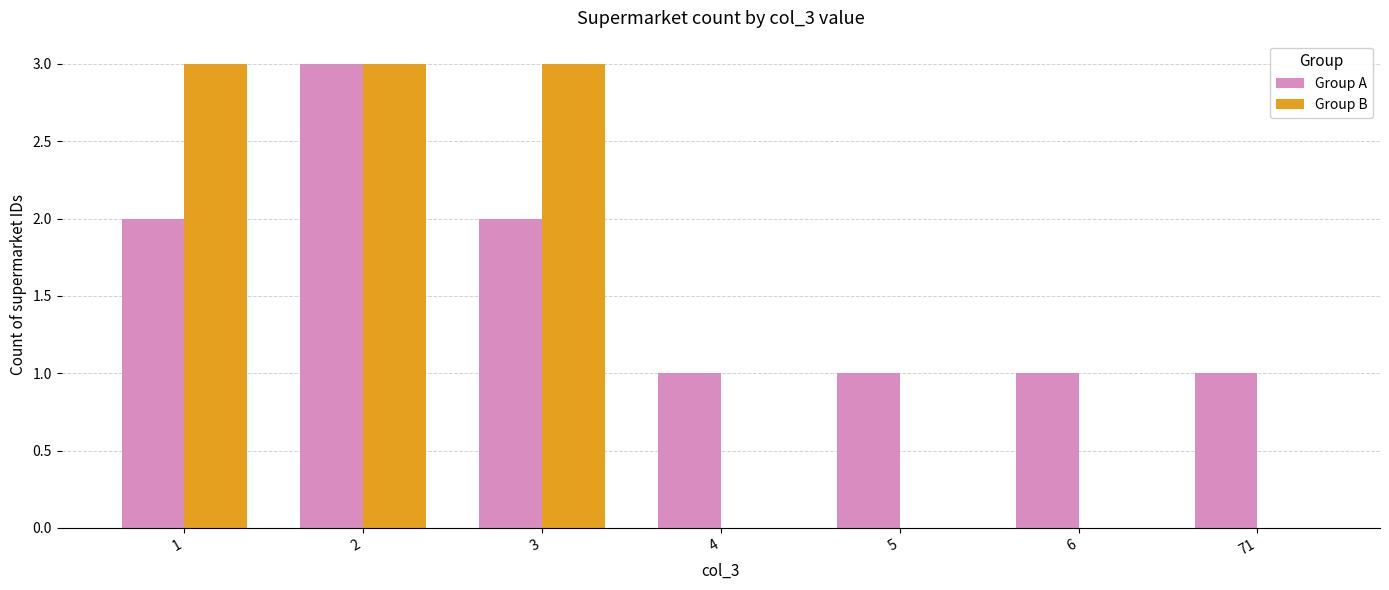

What is the greatest value displayed?

3